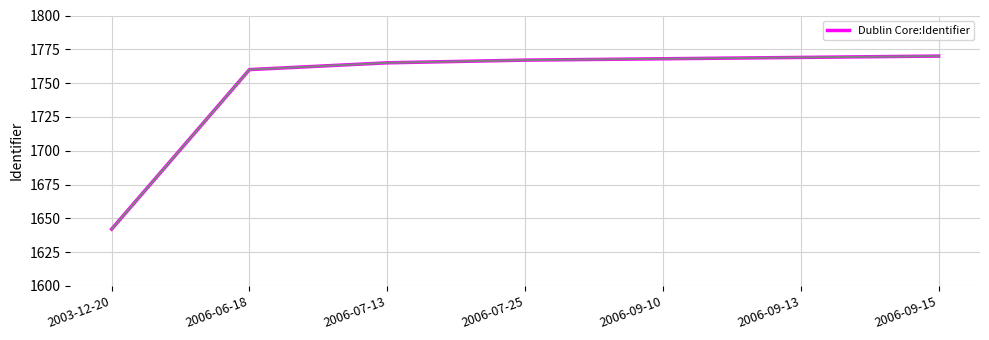

How many lines are shown in the chart?

1